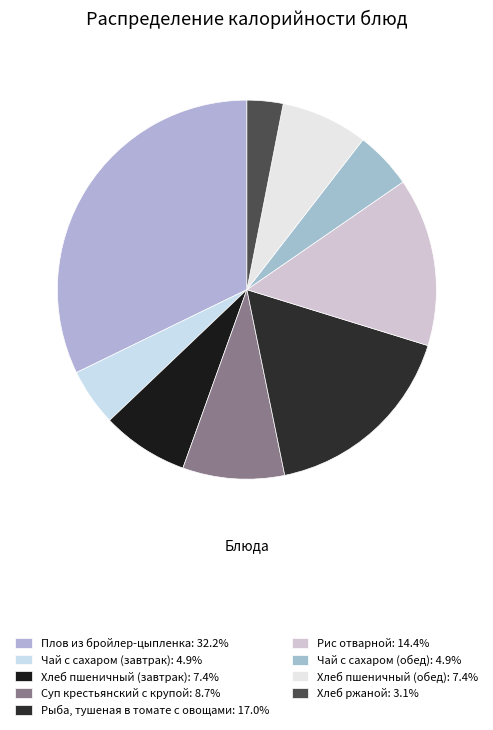

How many slices are in this pie chart?

9